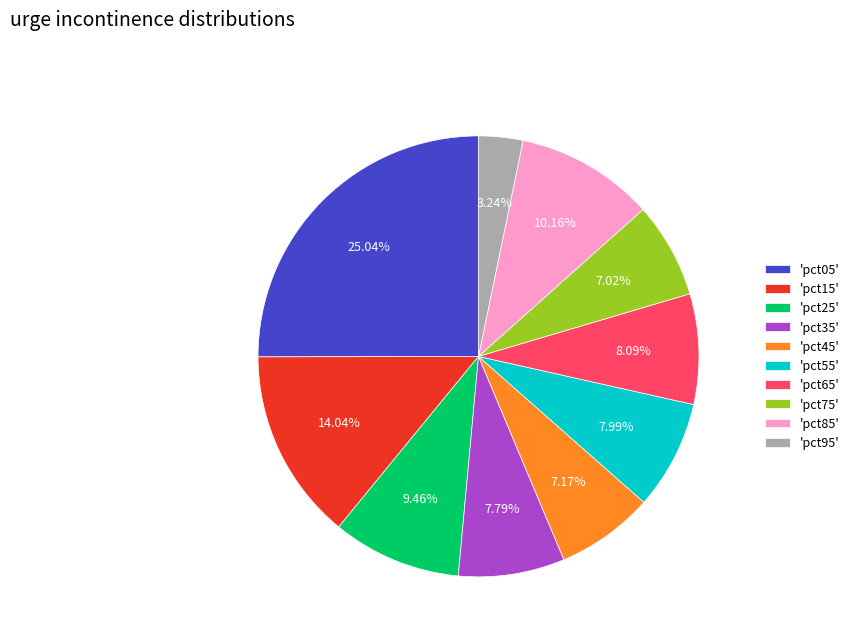

Is 'pct85' the majority of the pie?

No